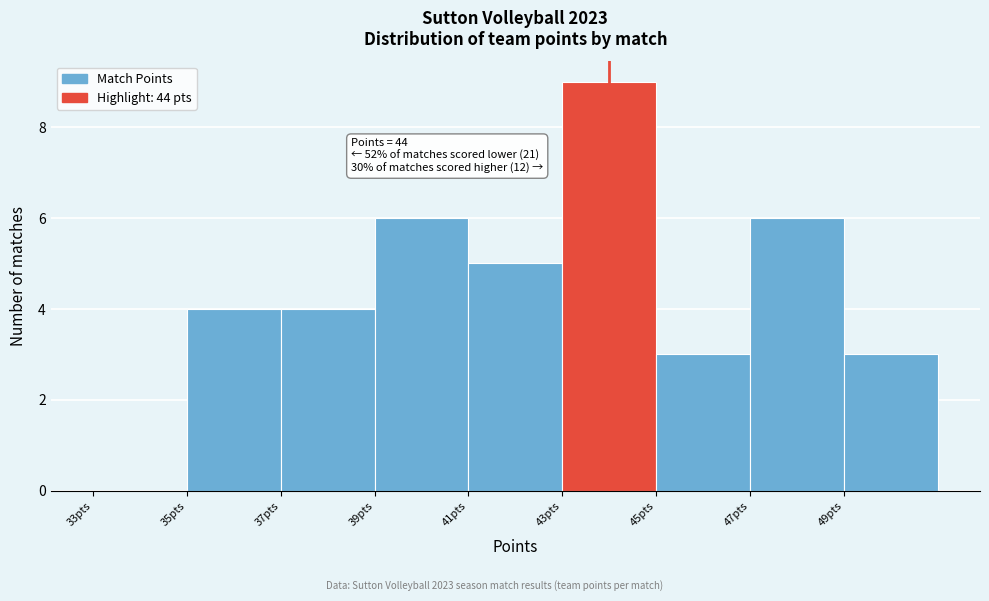

Over which range of the x-axis is the bar tallest?

43 to 45